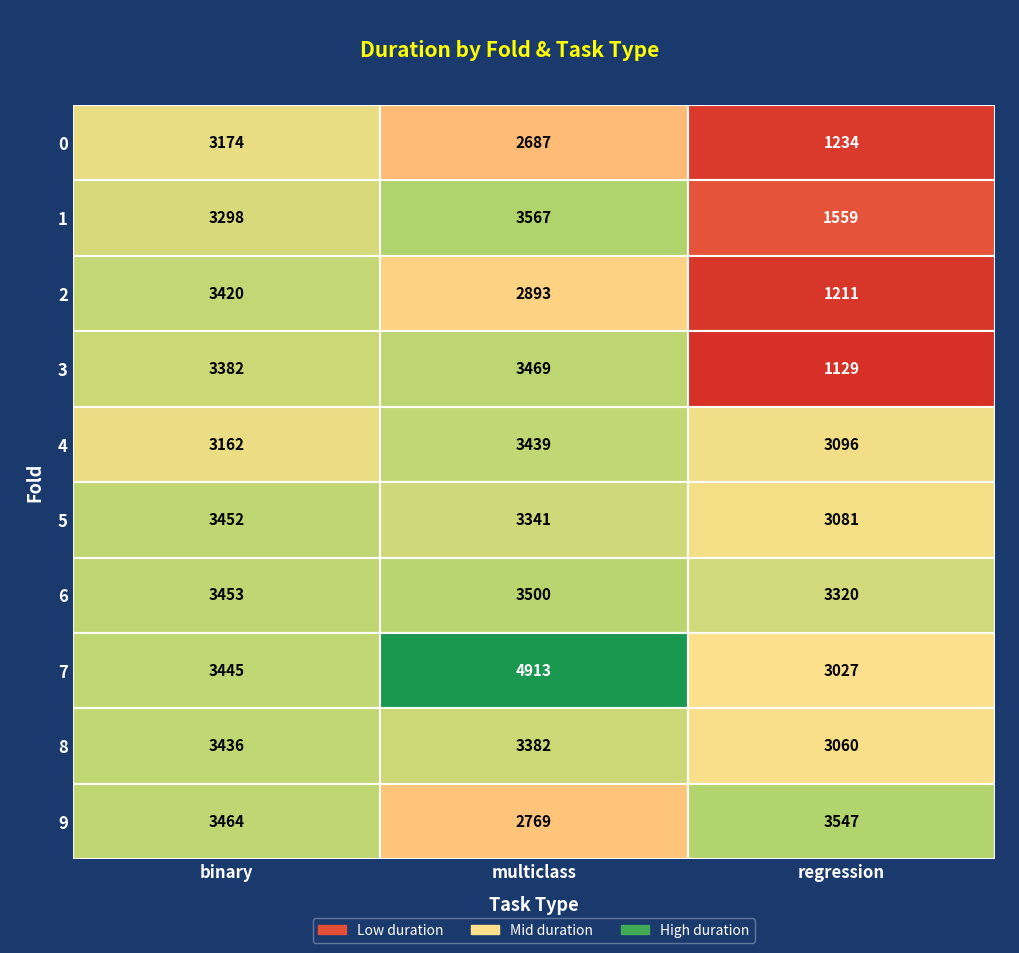

How many data points in multiclass are less than 3439?

5